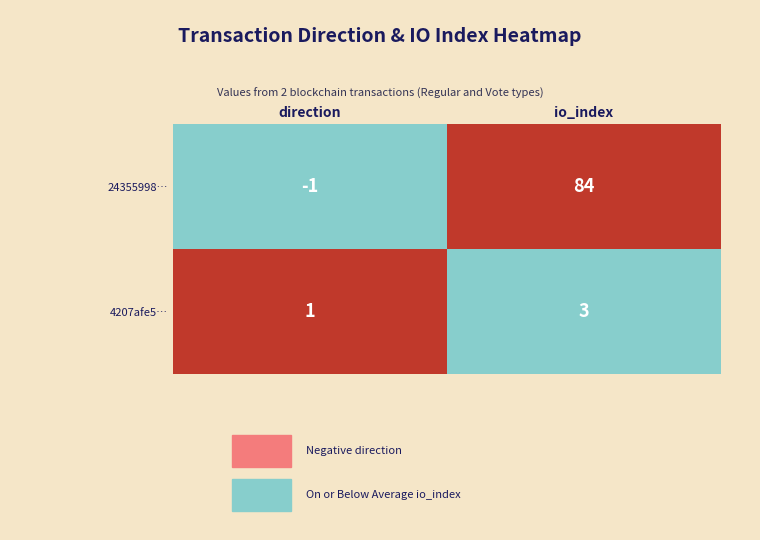

Rank the series at io_index from highest to lowest value.

24355998…, 4207afe5…